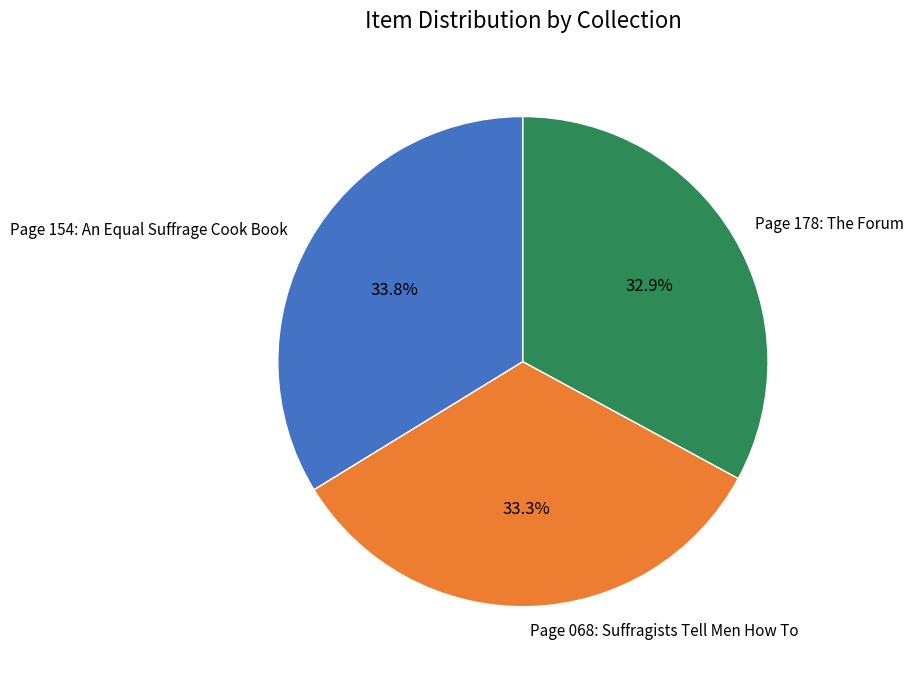

To the nearest percent, what is the difference between the largest and smallest slice percentages?

1%